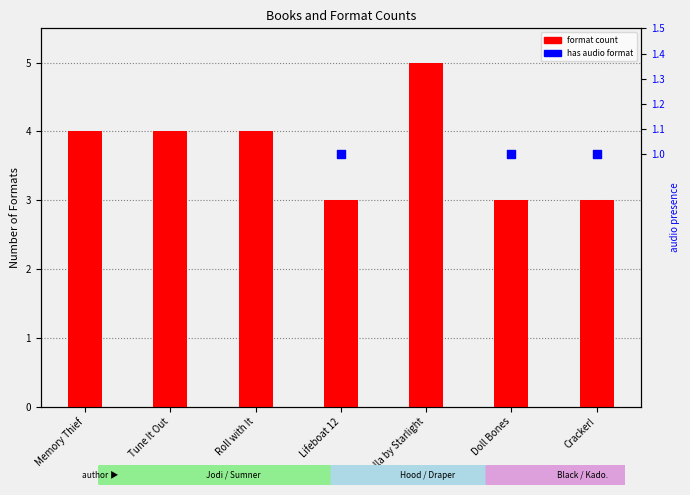

At which category is the sum across all series the highest?

Stella by Starlight